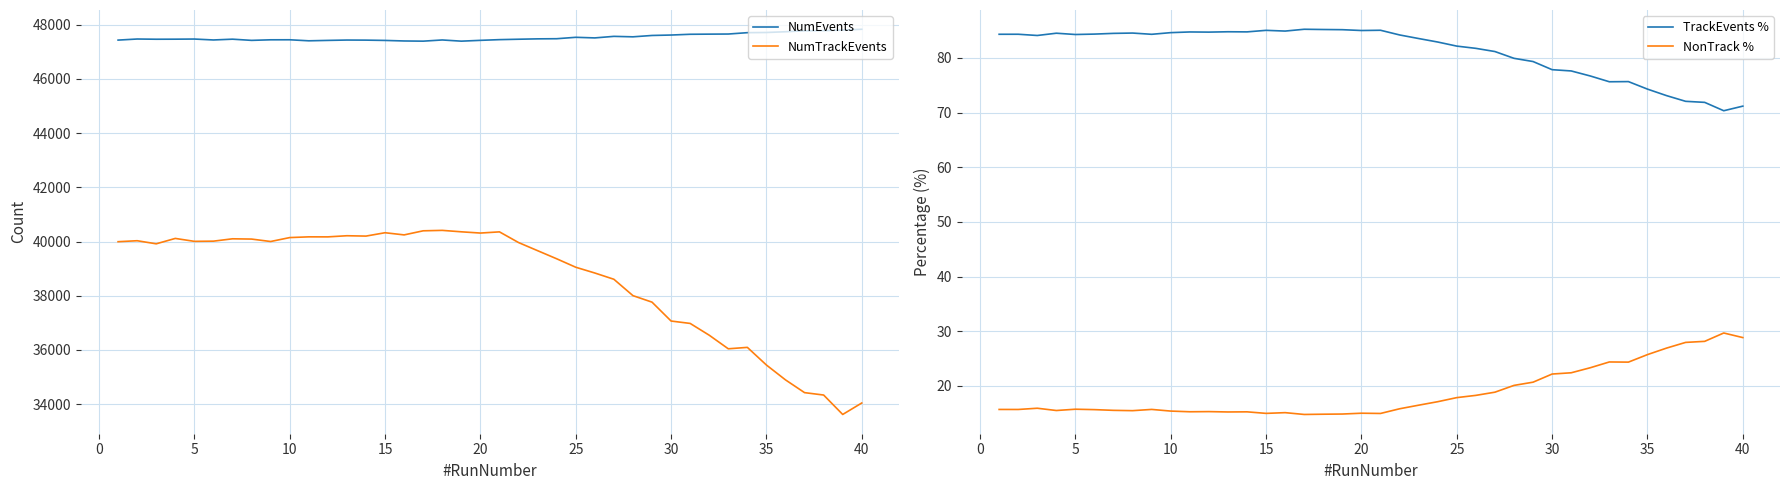

How many series are shown in this chart?

4